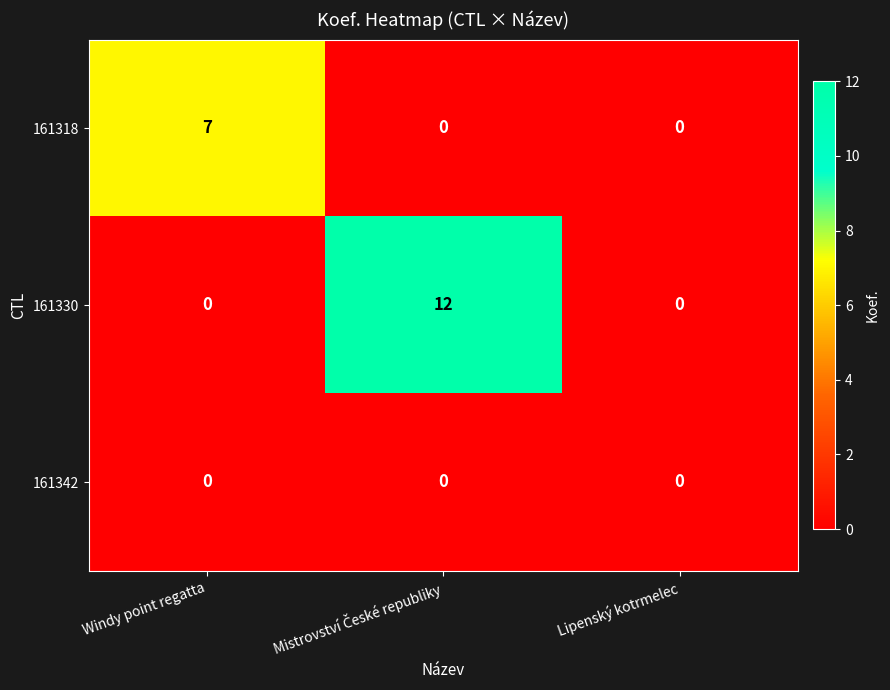

Reading left to right, extract all data points from this chart.

161318: 7	0	0
161330: 0	12	0
161342: 0	0	0